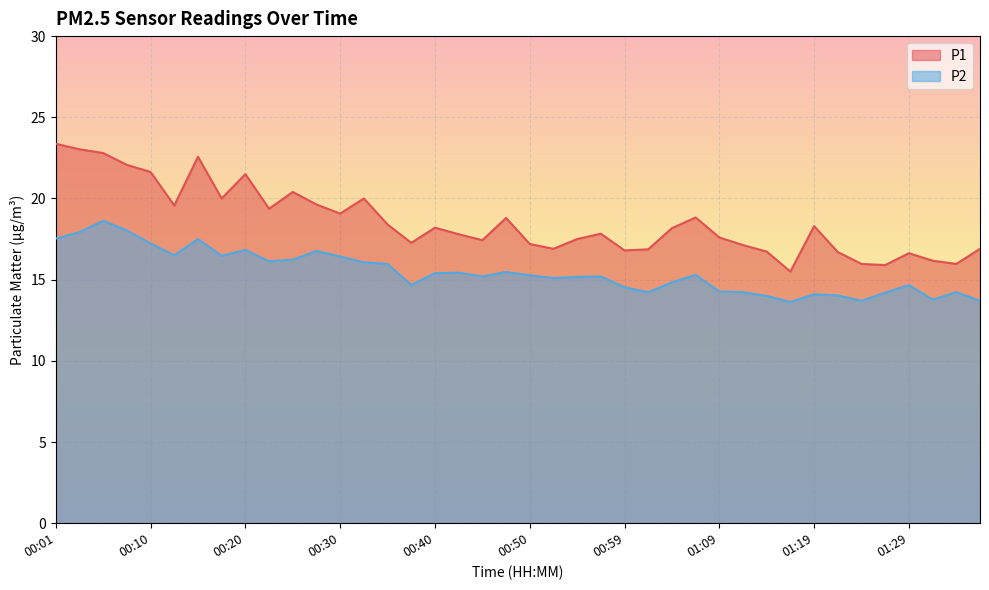

Does the chart display data point markers on the line(s)?

No